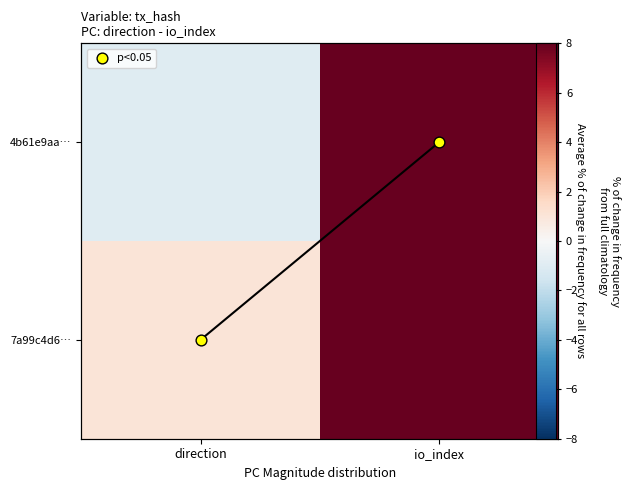

Which series changed the most between direction and io_index?

4b61e9aa…